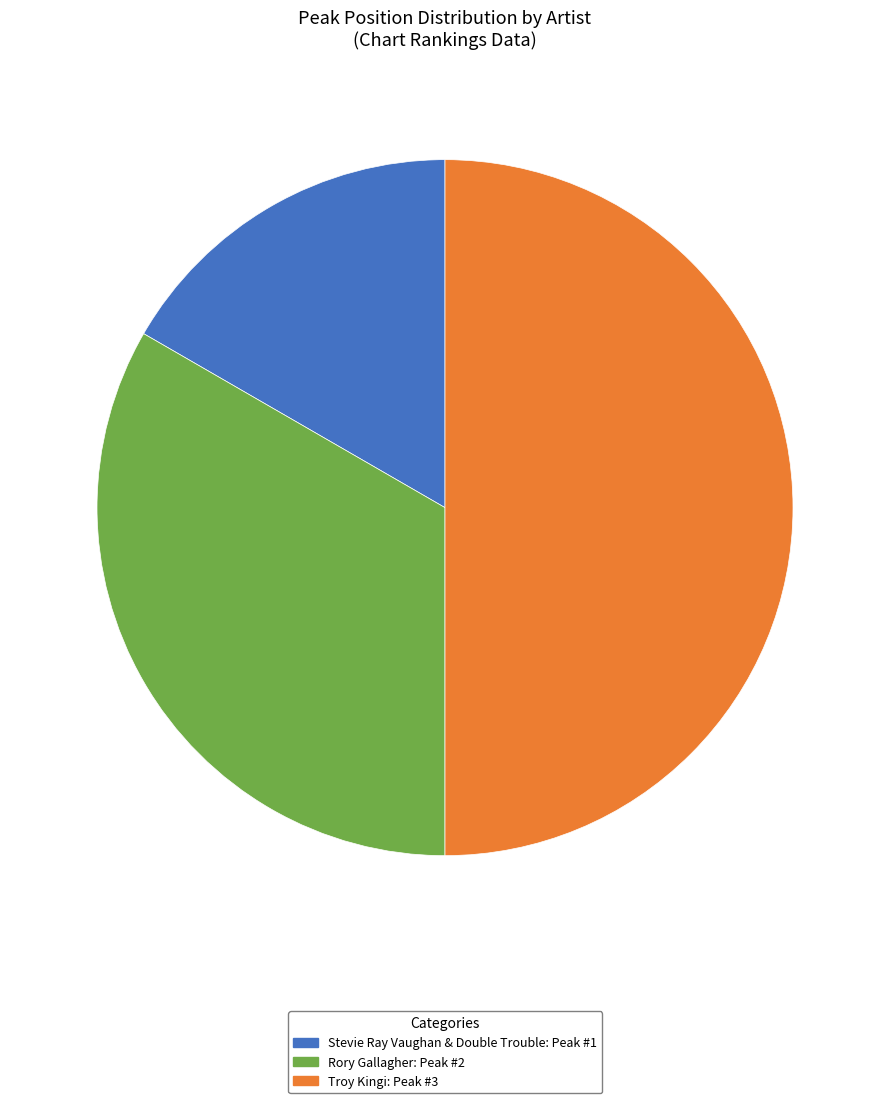

Count the number of slices in the pie.

3